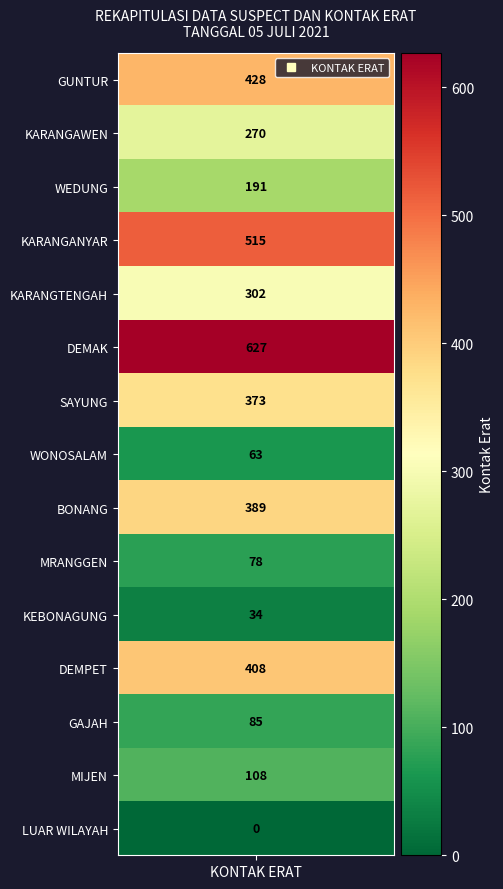

Reading right to left, extract all data points from this chart.

0	108	85	408	34	78	389	63	373	627	302	515	191	270	428